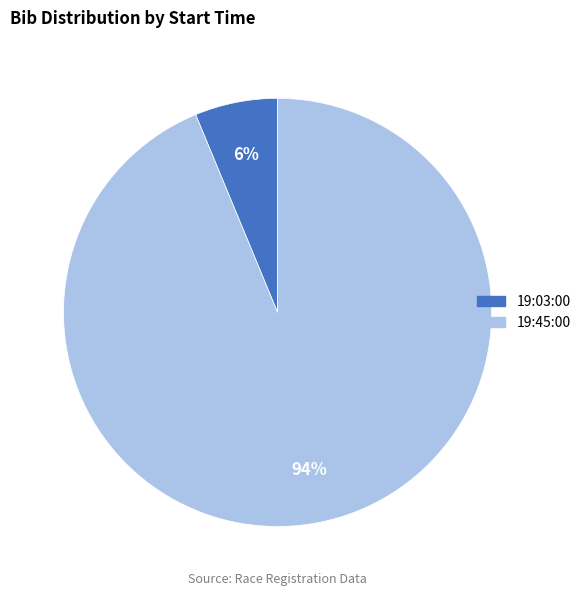

What percentage is the 19:03:00 slice, to the nearest percent?

6%